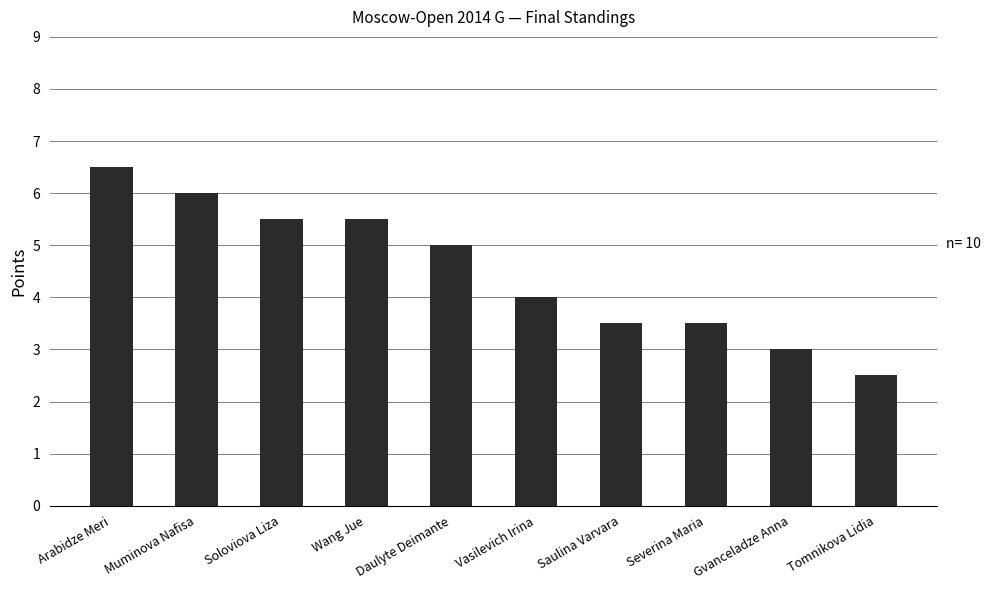

What is the sum of the values at Gvanceladze Anna and Daulyte Deimante?

8.0